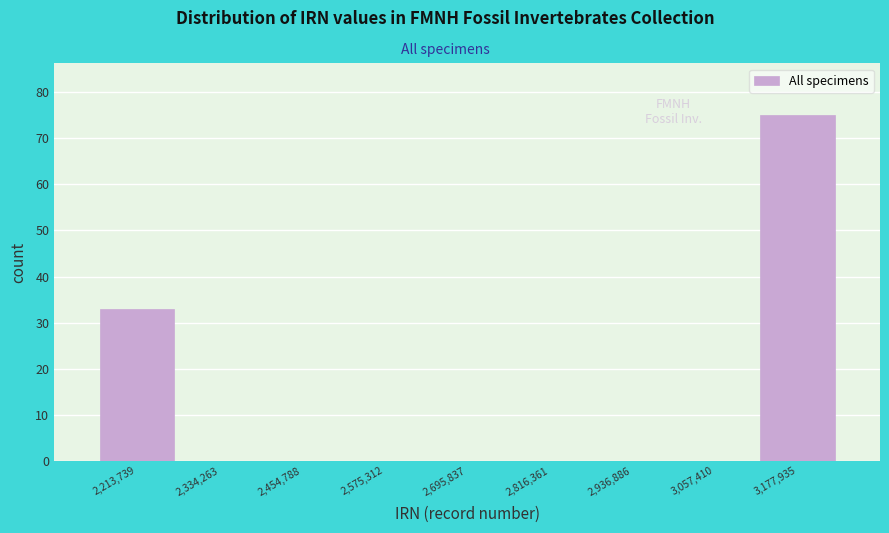

Reading left to right, transcribe all the data shown in this chart.

2,213,739=33	2,334,263=0	2,454,788=0	2,575,312=0	2,695,837=0	2,816,361=0	2,936,886=0	3,057,410=0	3,177,935=75